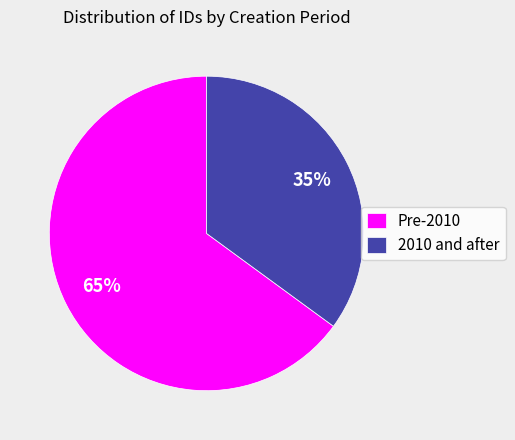

How many segments does this pie chart have?

2